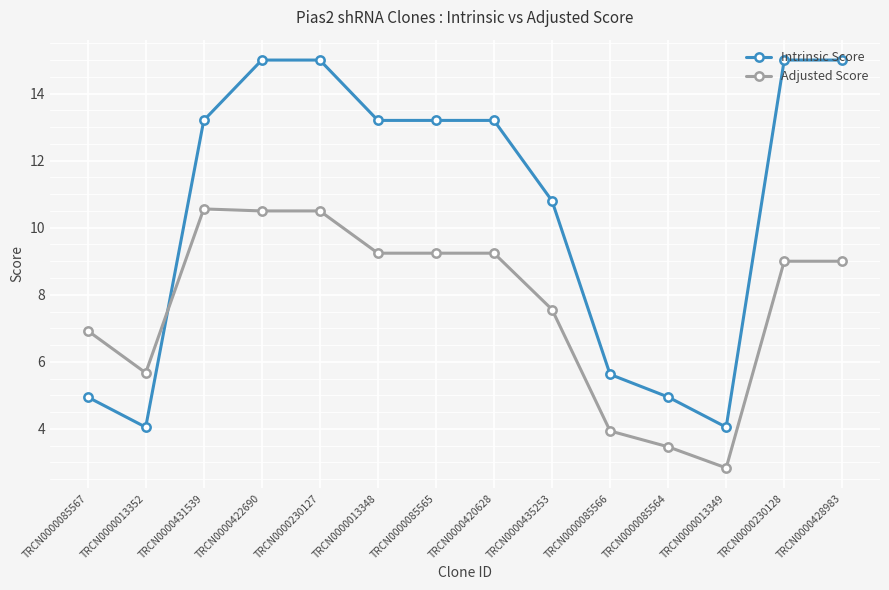

What is the difference between the maximum and minimum values in the Adjusted Score series?

7.7